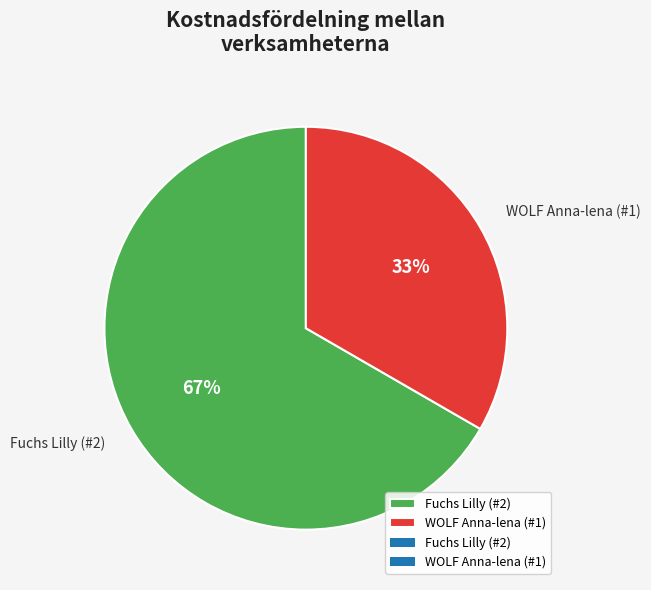

To the nearest percent, what is the combined percentage of WOLF Anna-lena (#1) and Fuchs Lilly (#2)?

100%